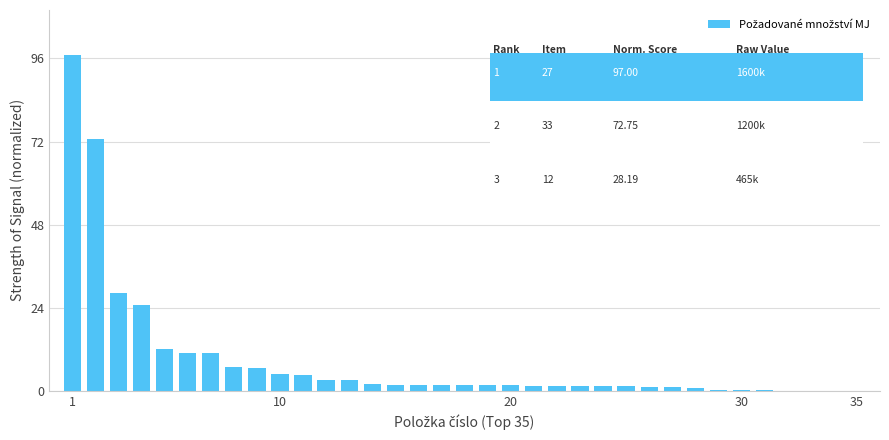

What is the average value?

8.9